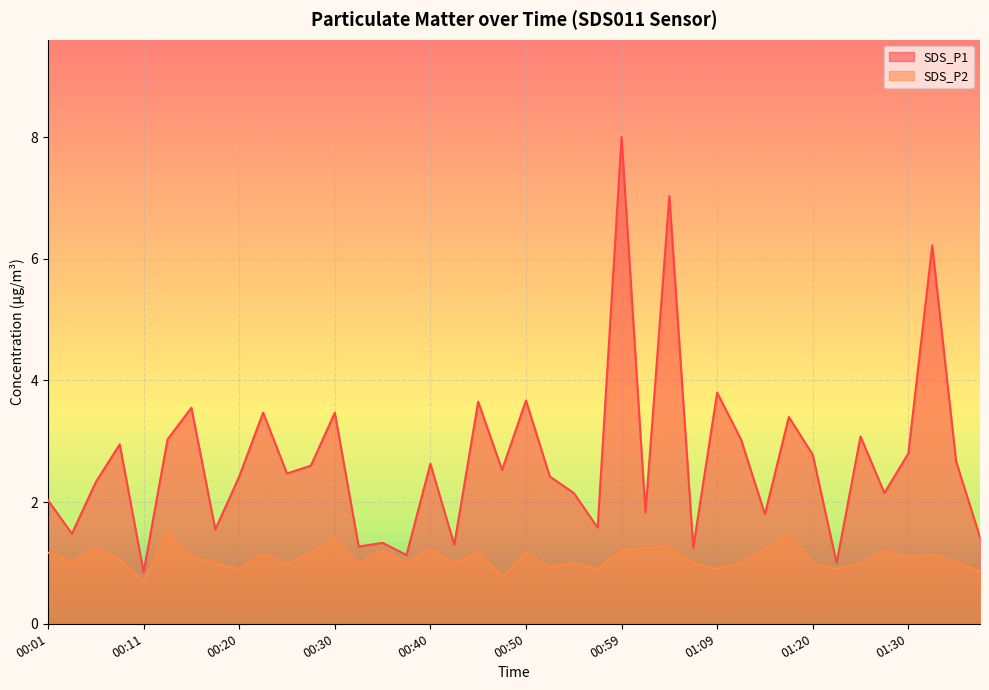

What position from the right is 01:09?

12